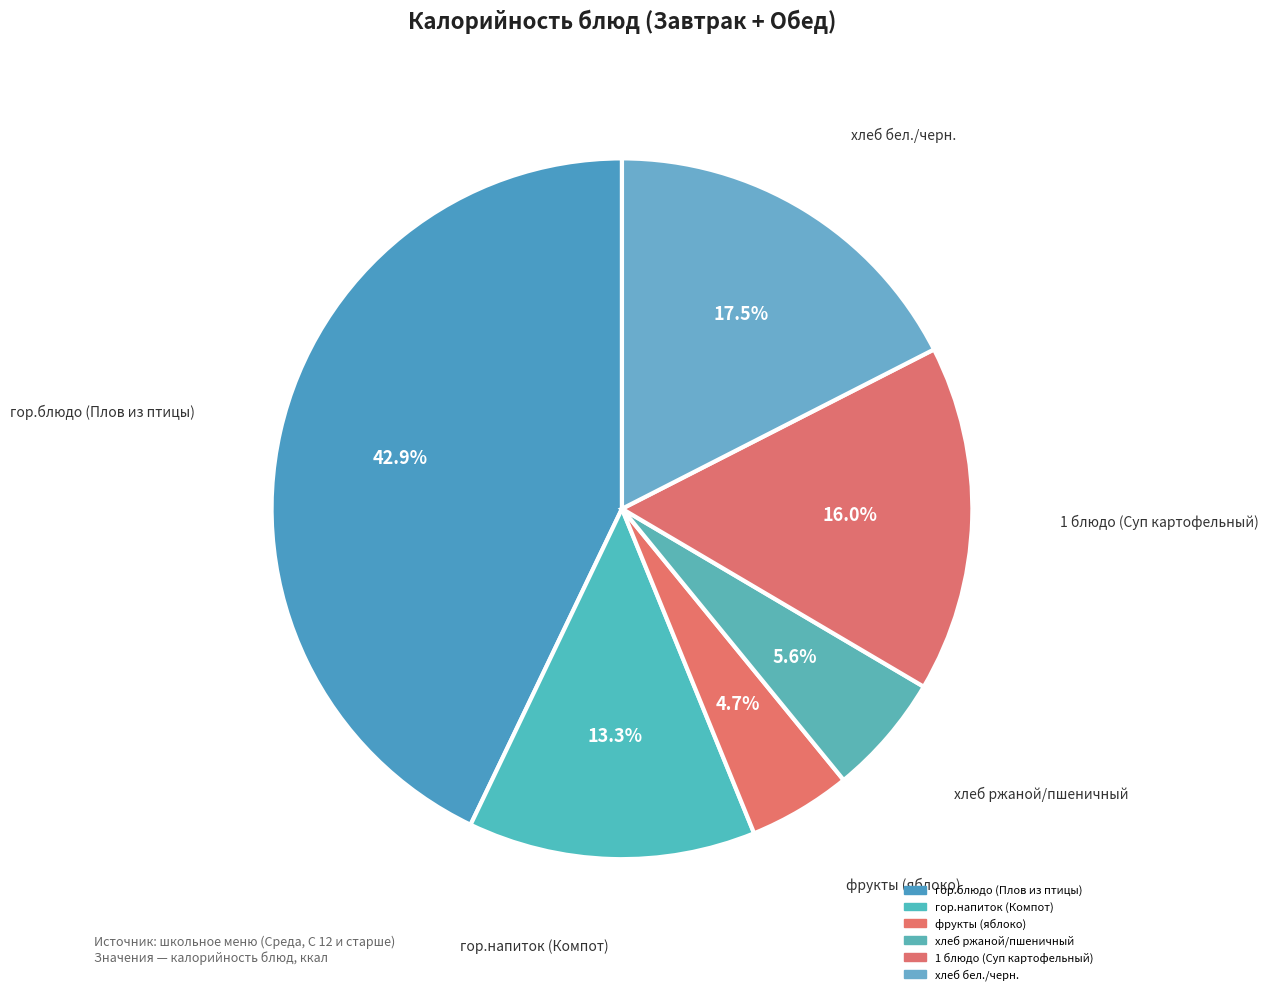

Between гор.напиток (Компот) and хлеб бел./черн., which is larger?

хлеб бел./черн.